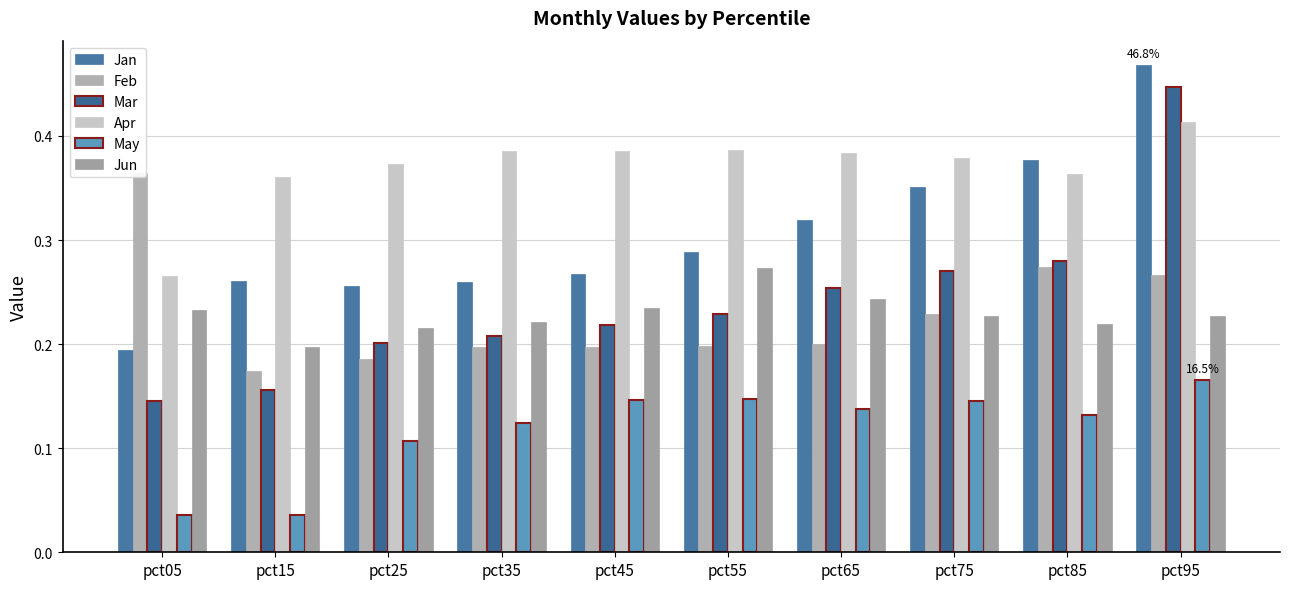

How many categories are shown in the chart?

10